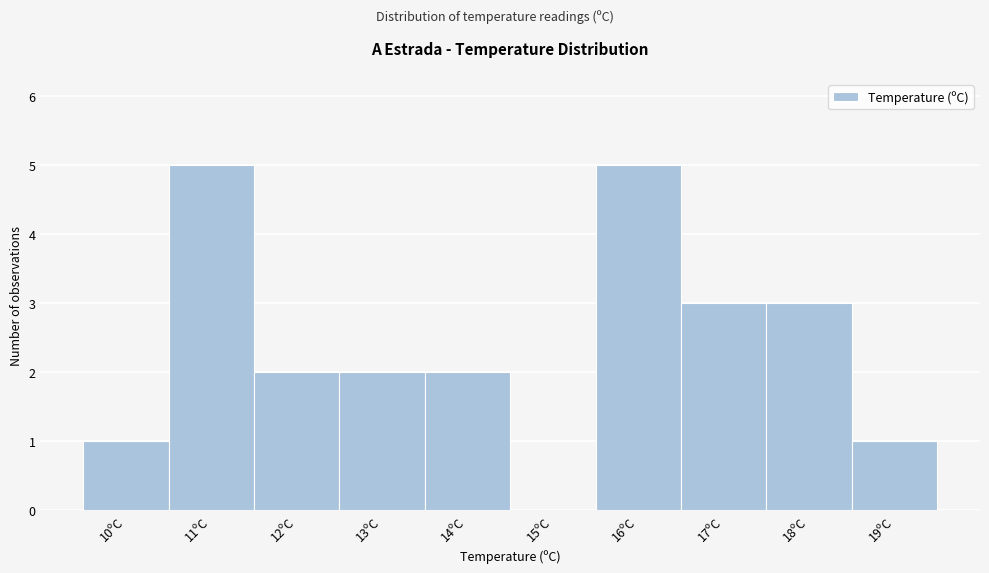

How tall is the bar that spans 11.5 to 12.5 on the x-axis? The values are not printed on the chart, so give them approximately, as read against the axis.

2